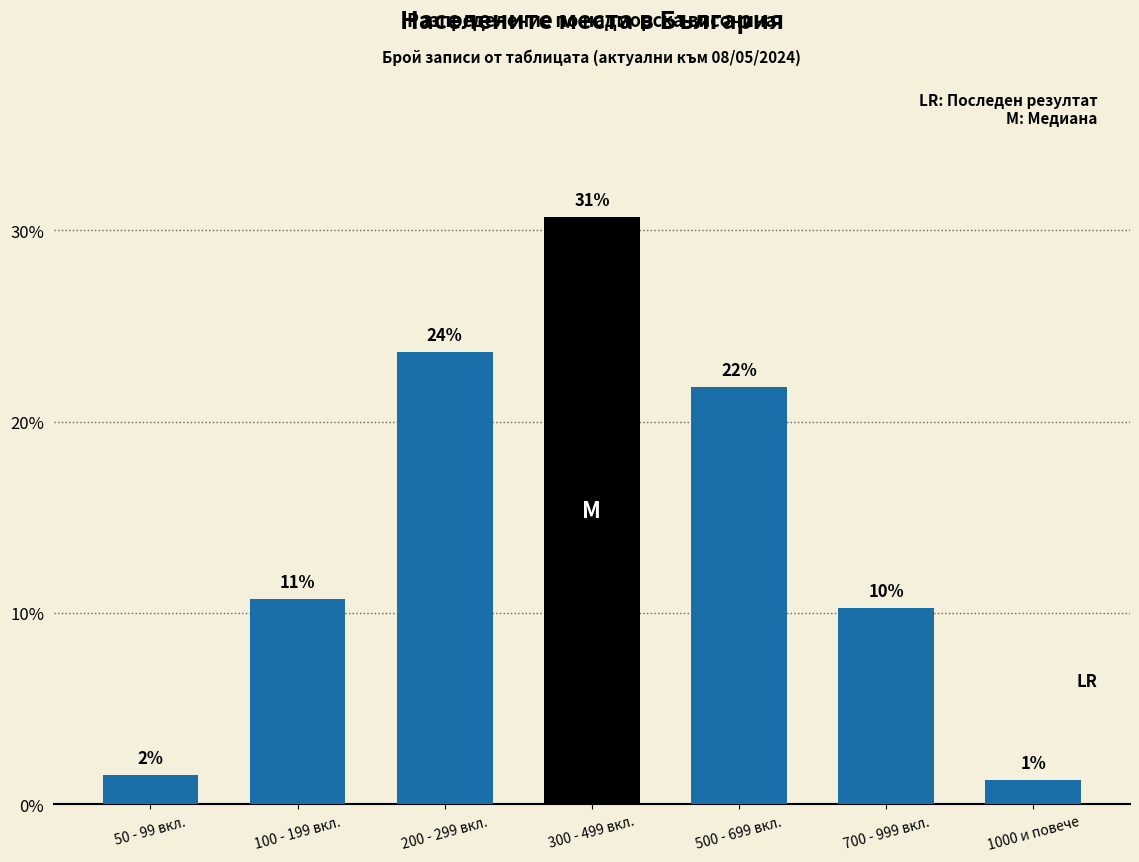

How many bars are there in total?

7